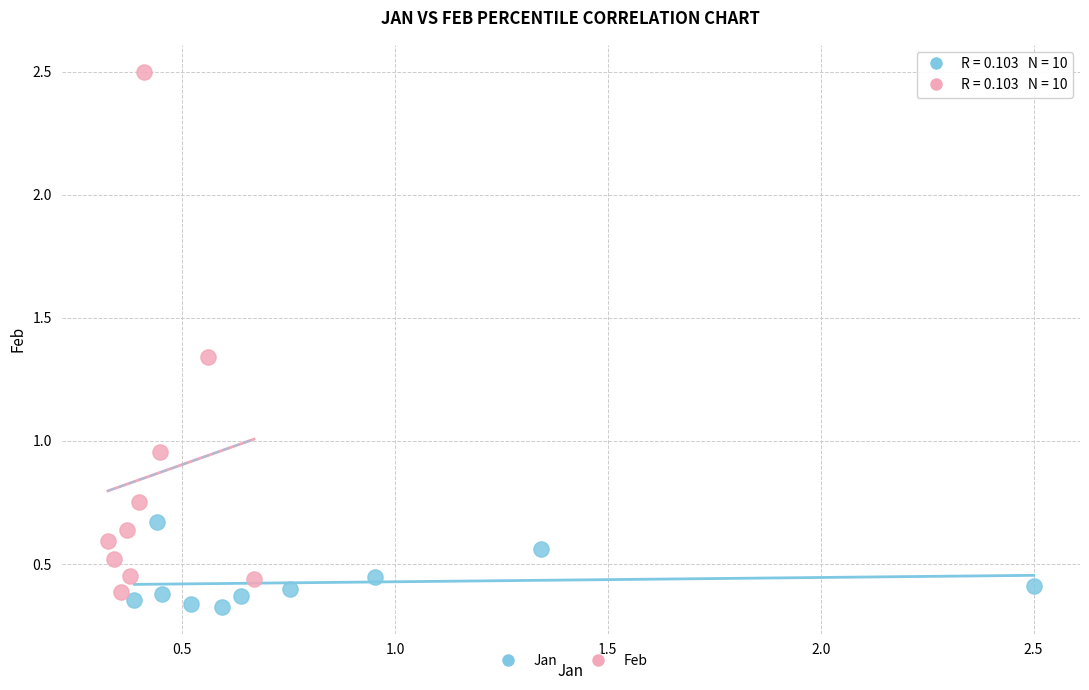

Which series reaches the maximum Y coordinate?

Feb